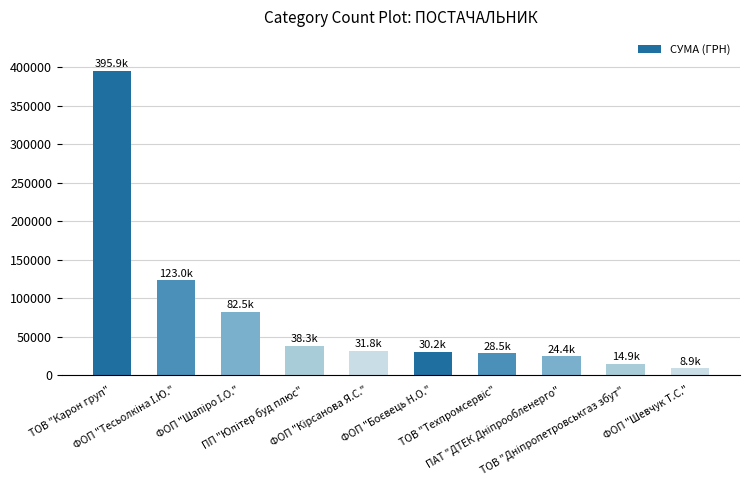

Are the bars grouped side by side (vs. stacked)?

No